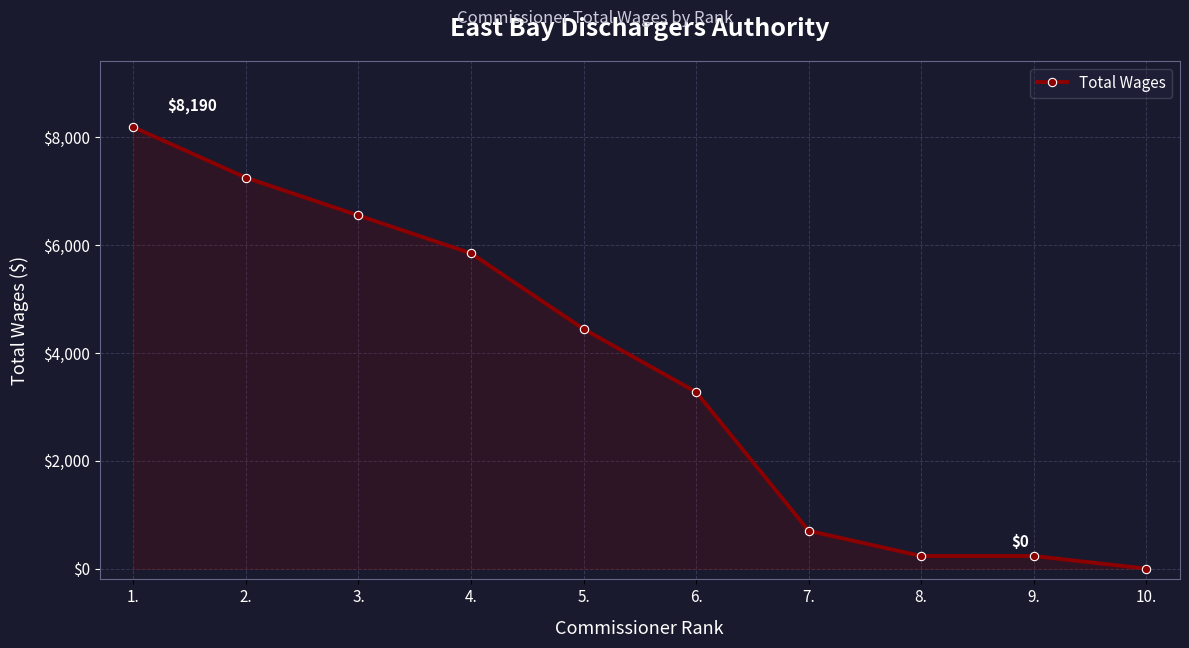

How many lines are shown in the chart?

1